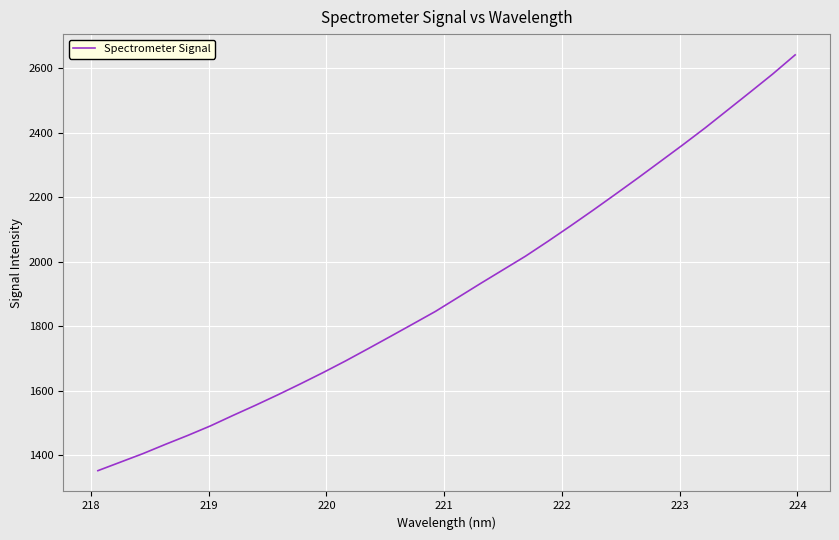

What is the maximum value shown in the chart?

2641.5